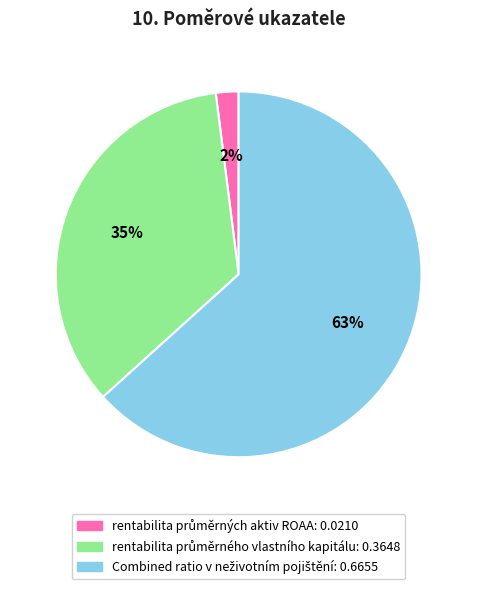

Does any single category account for the majority?

Yes